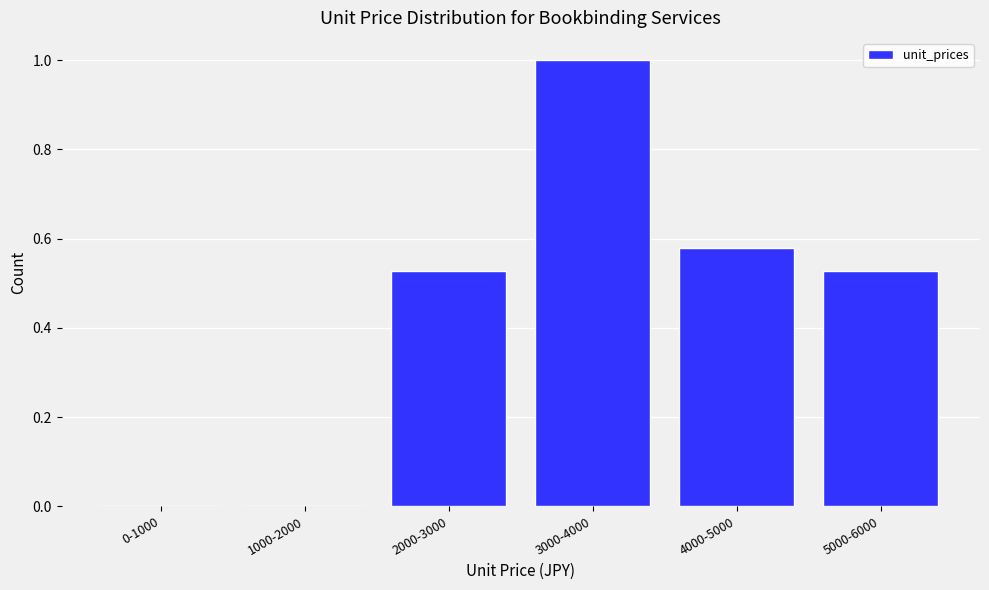

Between 3000-4000 and 1000-2000, which is larger?

3000-4000